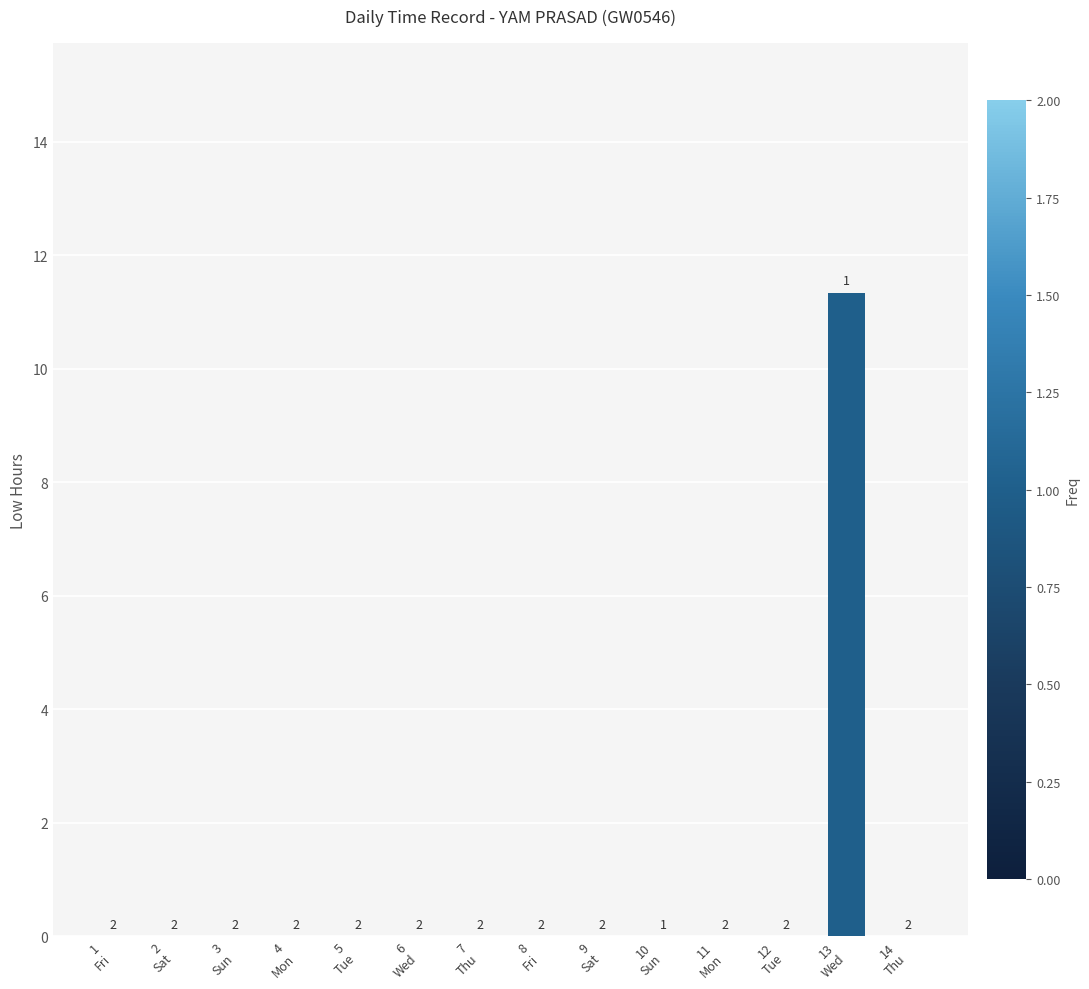

The value at 5
Tue is -6.4. True or false?

False